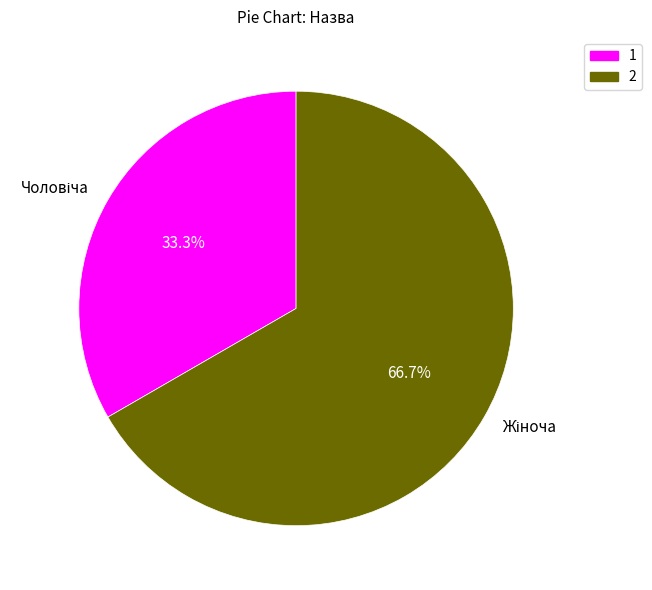

Count the number of slices in the pie.

2